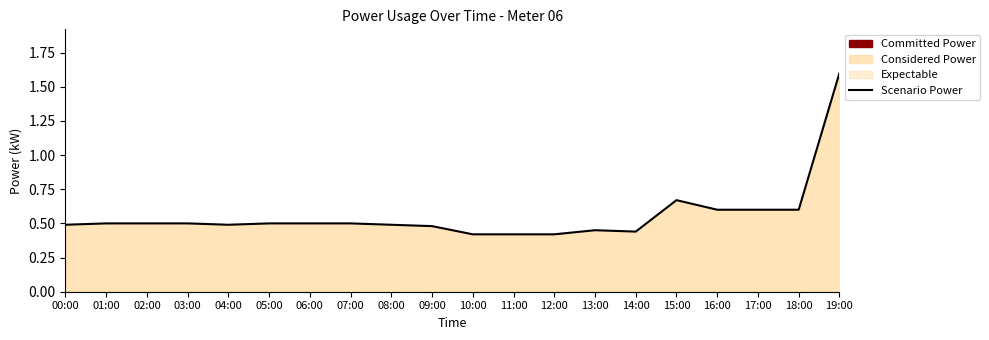

Is it true that the value at 01:00 is 0.5?

True